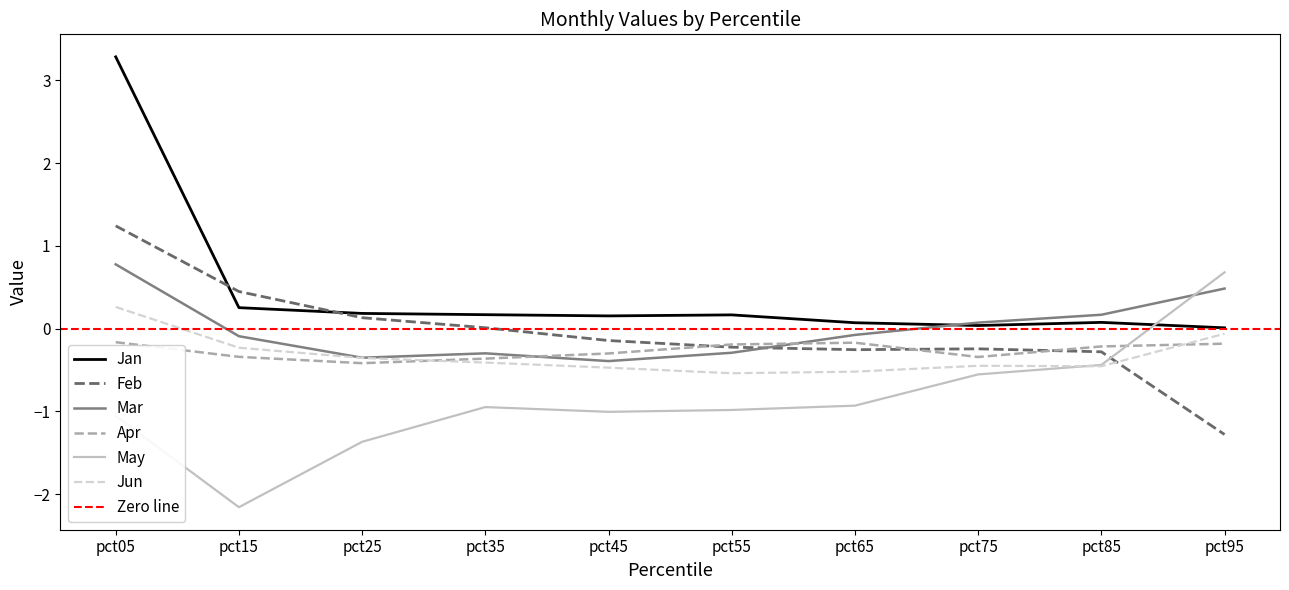

List the labels in order of Jan value, largest first.

pct05, pct15, pct25, pct35, pct55, pct45, pct85, pct65, pct75, pct95